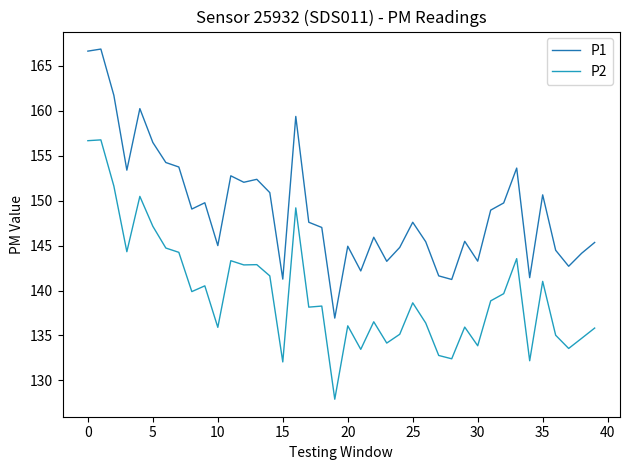

True or false: P2 and P1 cross at least once.

False